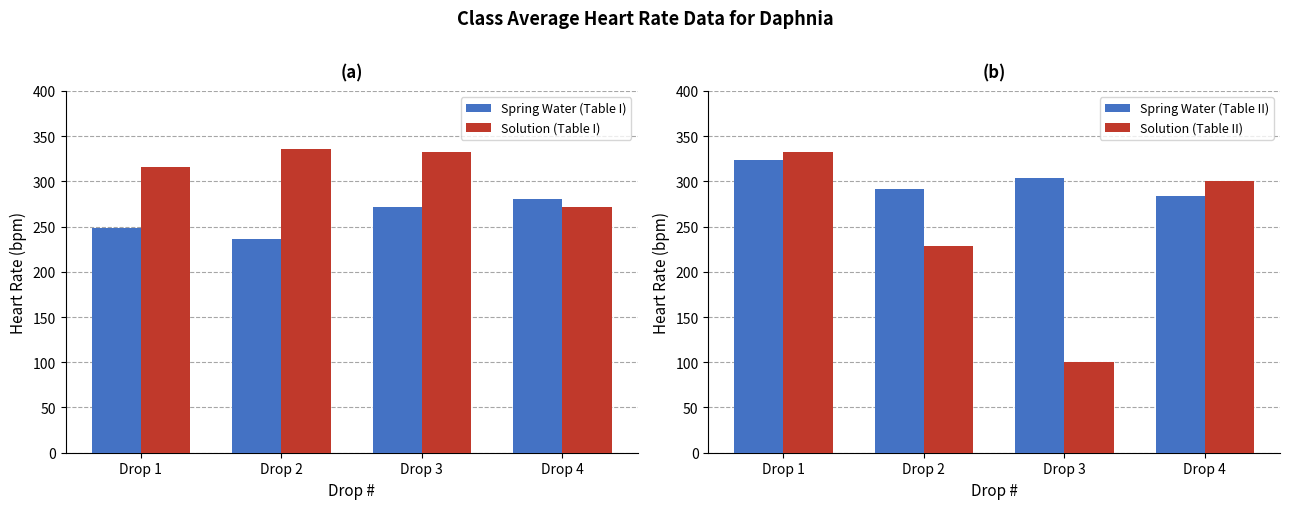

How many values in the Solution (Table I) series are below 332?

2